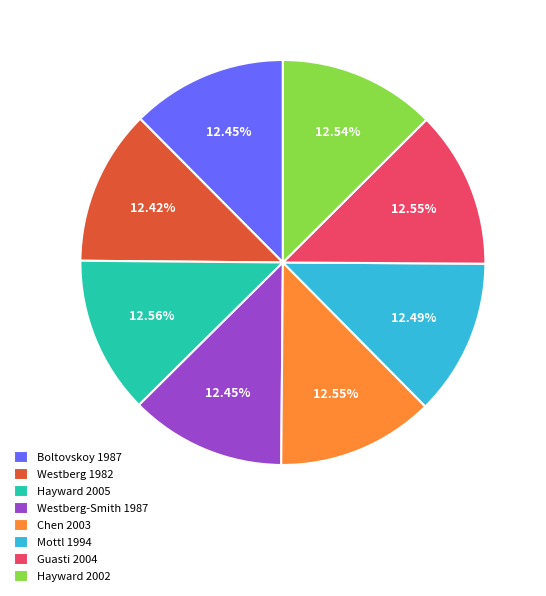

To the nearest percent, what portion does Westberg 1982 represent?

12%